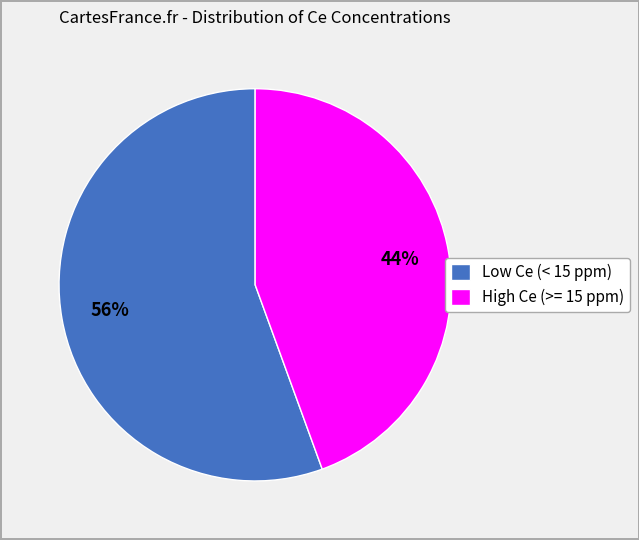

Count the number of slices in the pie.

2